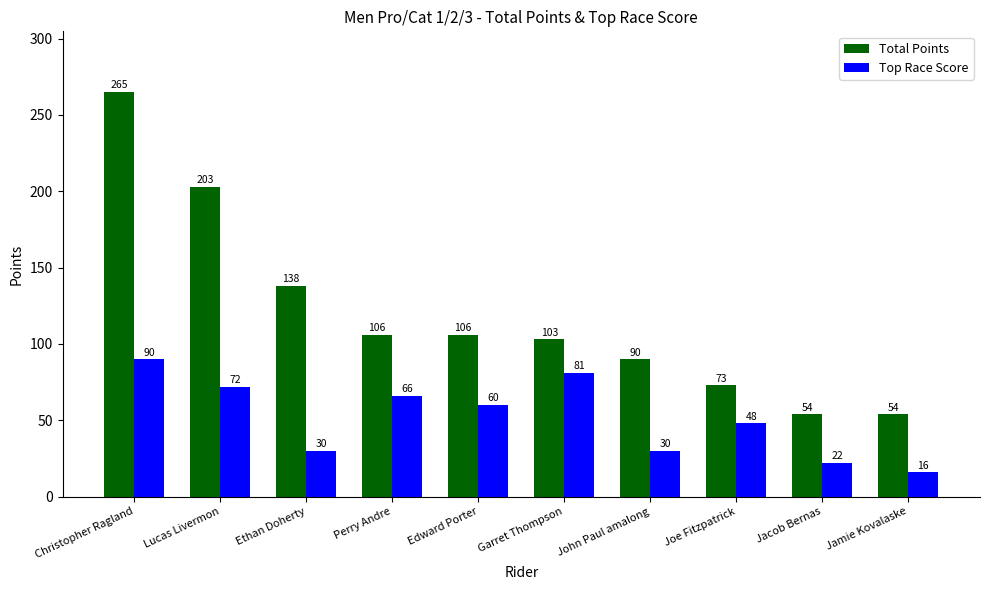

How many data points in Top Race Score are less than 60?

5